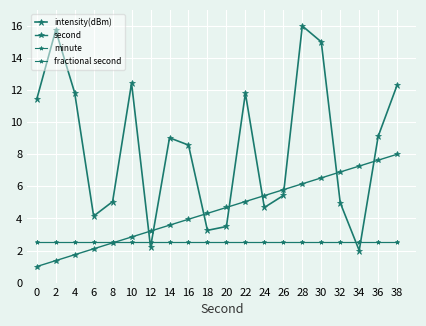

How many distinct data groups are displayed?

4